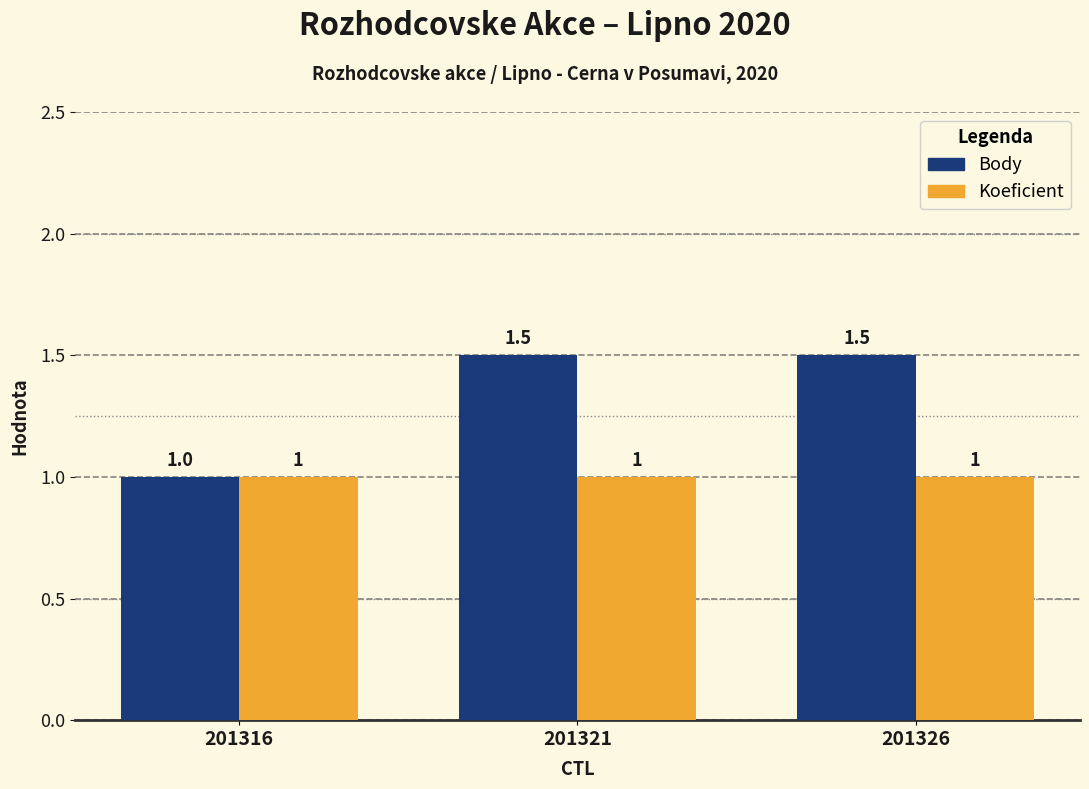

Reading left to right, what are all the values shown in this chart?

Body: 201316=1.0	201321=1.5	201326=1.5
Koeficient: 201316=1.0	201321=1.0	201326=1.0